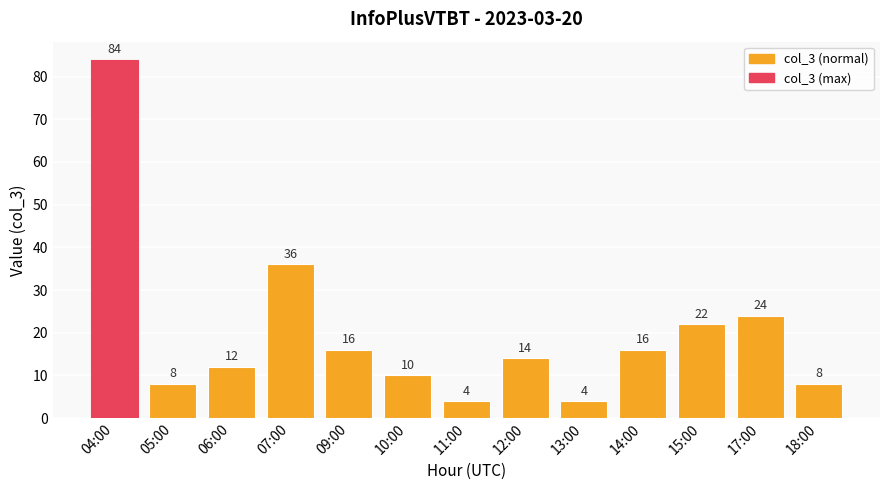

What is the label of the 6th bar from the left?

10:00